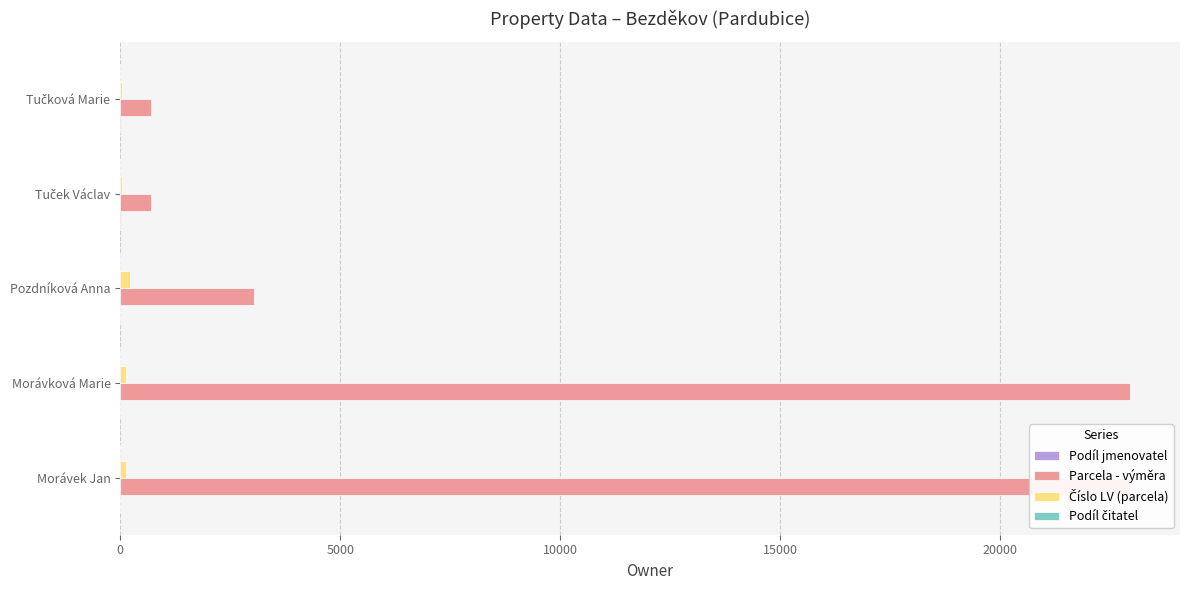

Is the value of Podíl jmenovatel at Tuček Václav greater than the value of Číslo LV (parcela) at Pozdníková Anna?

No